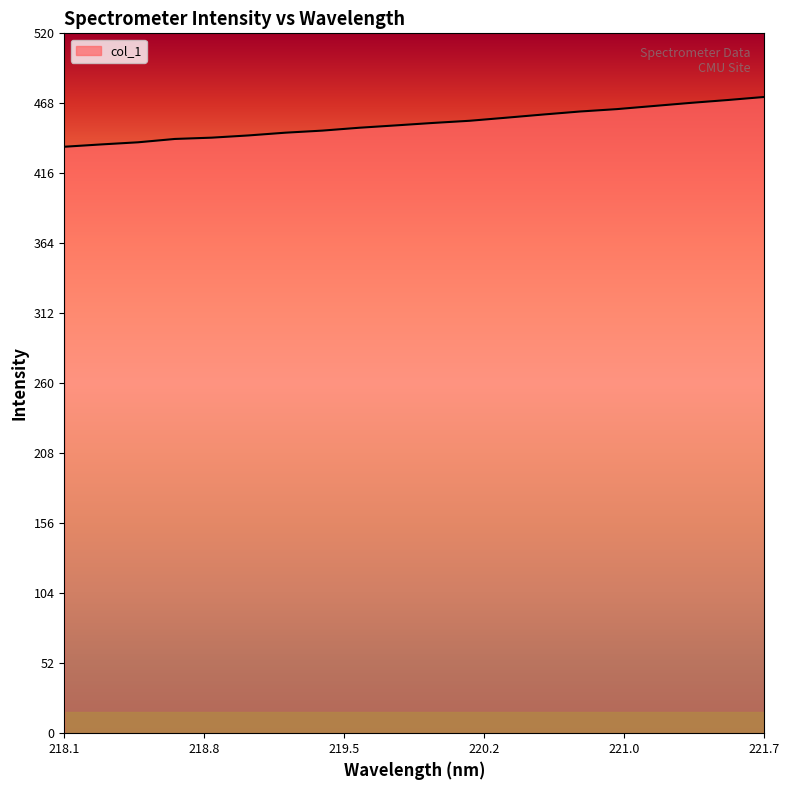

What is the sum of all values?

9058.7